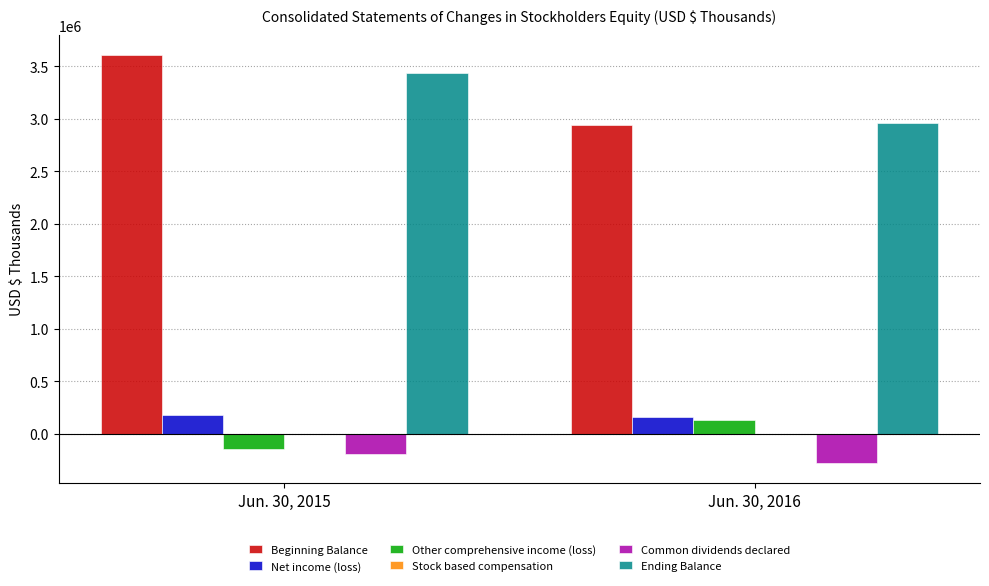

How many groups of bars are there?

2